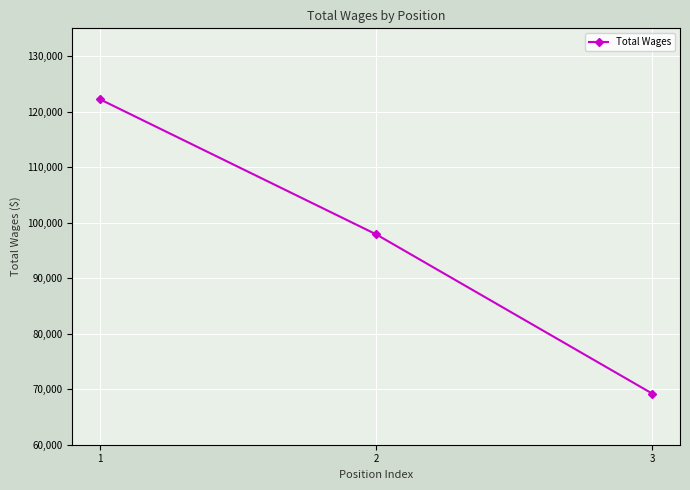

Reading left to right, extract all data points from this chart.

1=122235	2=97903	3=69197